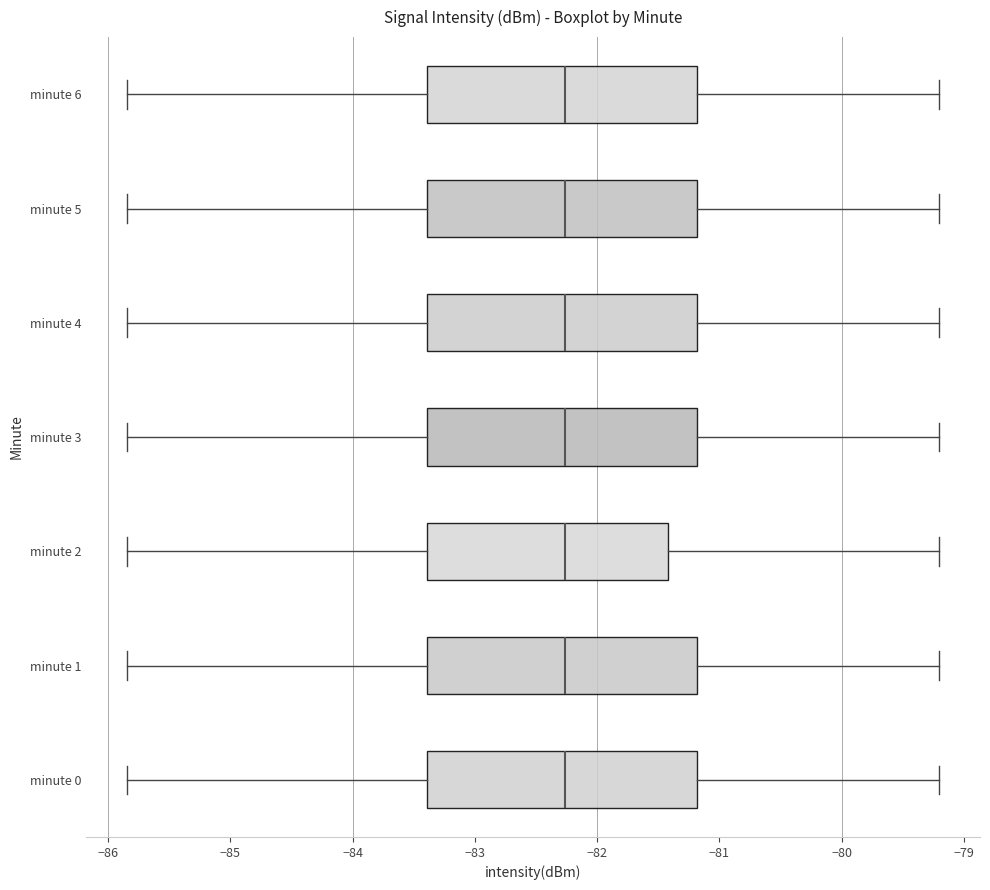

Reading bottom to top, read every box against the x-axis: the position of its median line, the range the box covers, and the ends of its whiskers. The values are not printed on the chart, so give them approximately, as read against the axis.

minute 0: median -82.3, box -83.4 to -81.2, whiskers -85.8 to -79.2
minute 1: median -82.3, box -83.4 to -81.2, whiskers -85.8 to -79.2
minute 2: median -82.3, box -83.4 to -81.4, whiskers -85.8 to -79.2
minute 3: median -82.3, box -83.4 to -81.2, whiskers -85.8 to -79.2
minute 4: median -82.3, box -83.4 to -81.2, whiskers -85.8 to -79.2
minute 5: median -82.3, box -83.4 to -81.2, whiskers -85.8 to -79.2
minute 6: median -82.3, box -83.4 to -81.2, whiskers -85.8 to -79.2